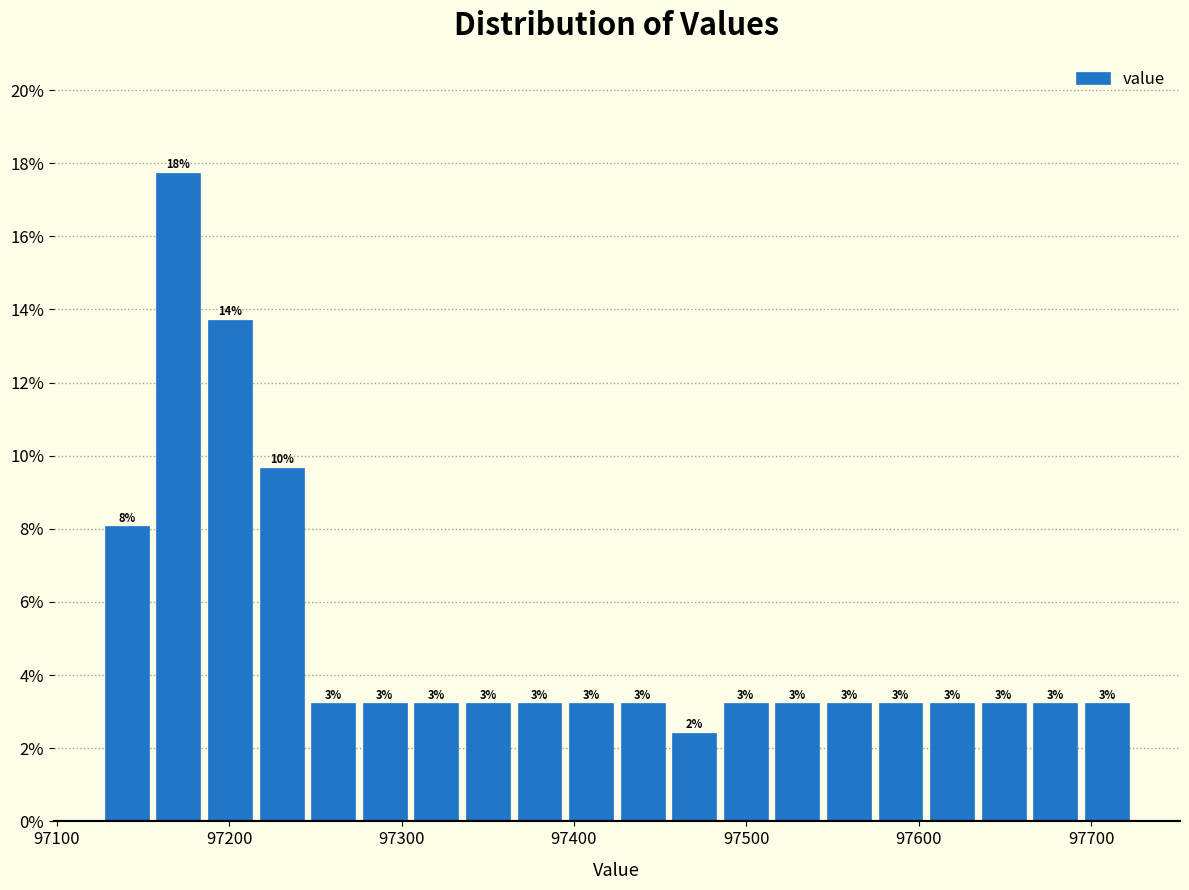

Around what value on the x-axis is the tallest bar? Give the approximate position of its centre, as read against the axis.

97170